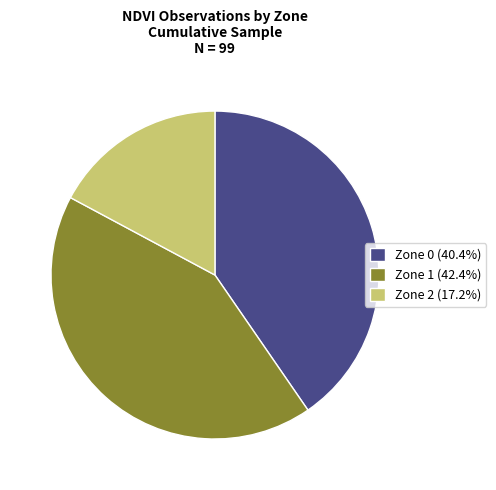

Is there any slice that represents more than half of the pie?

No